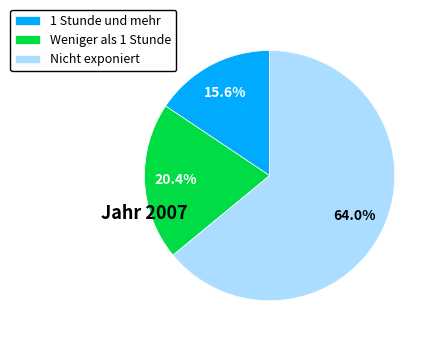

True or false: Nicht exponiert accounts for 64% of the total.

True